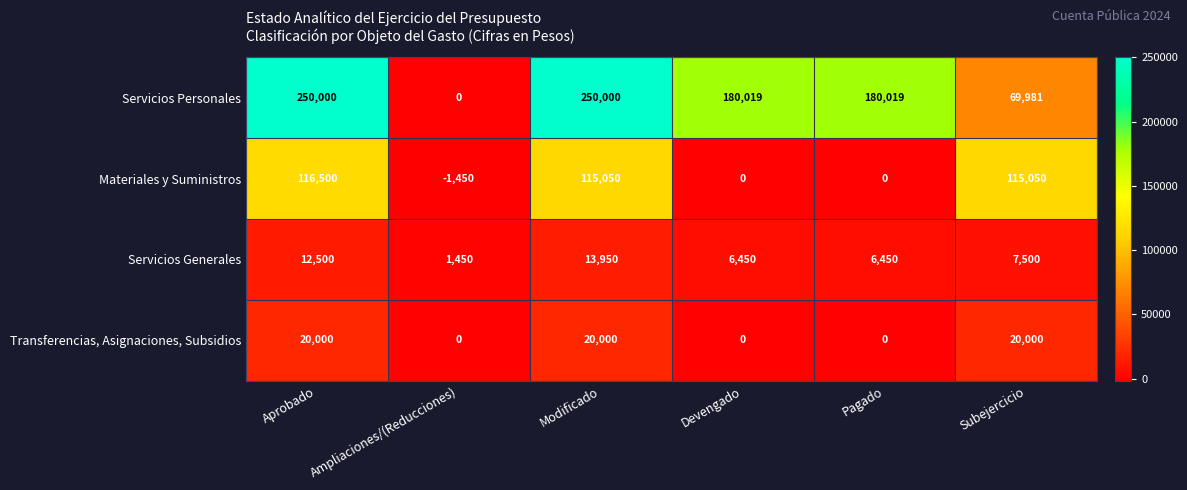

Between Modificado and Subejercicio, which series saw the biggest shift?

Servicios Personales